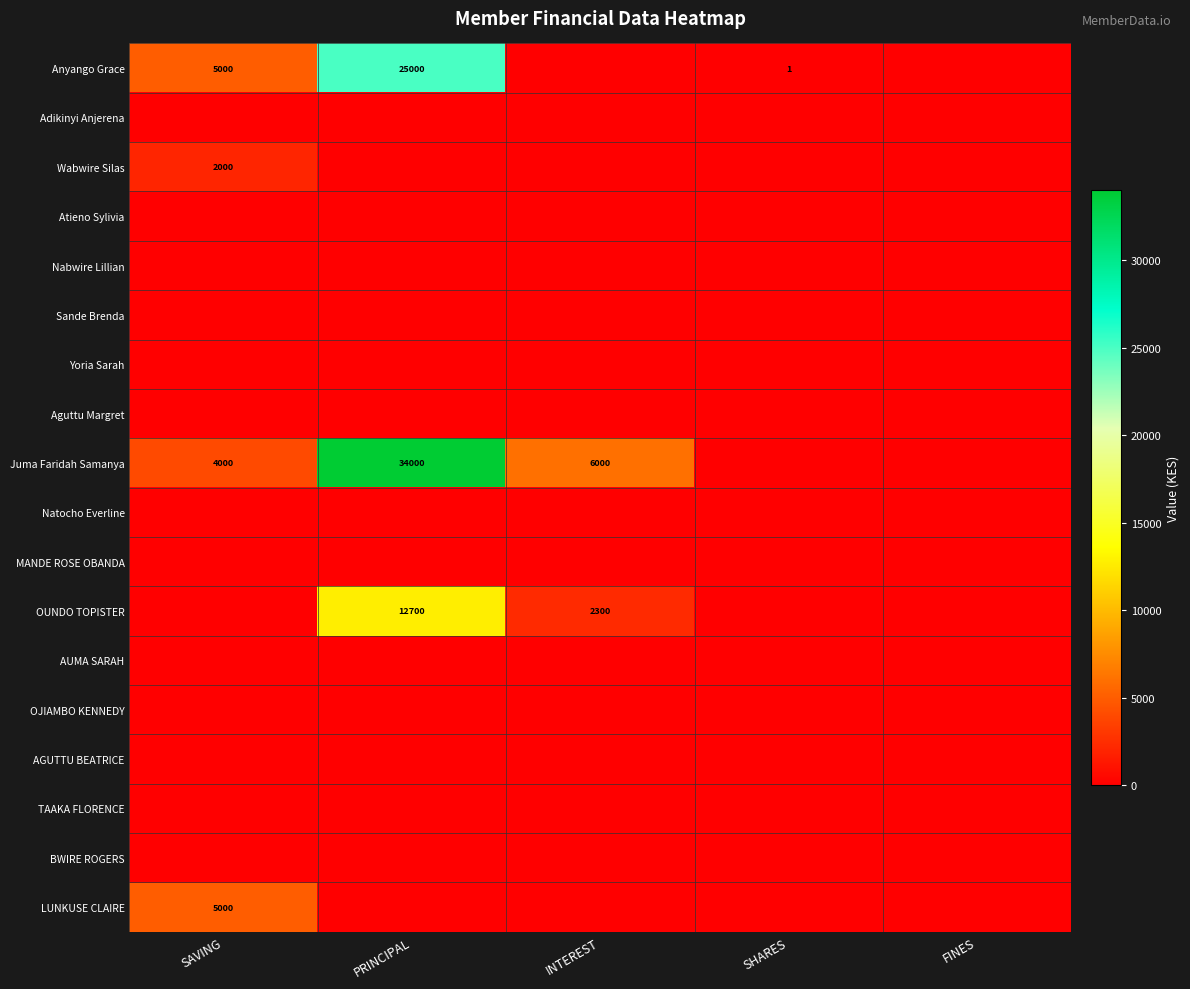

How many data points does each series have?

5